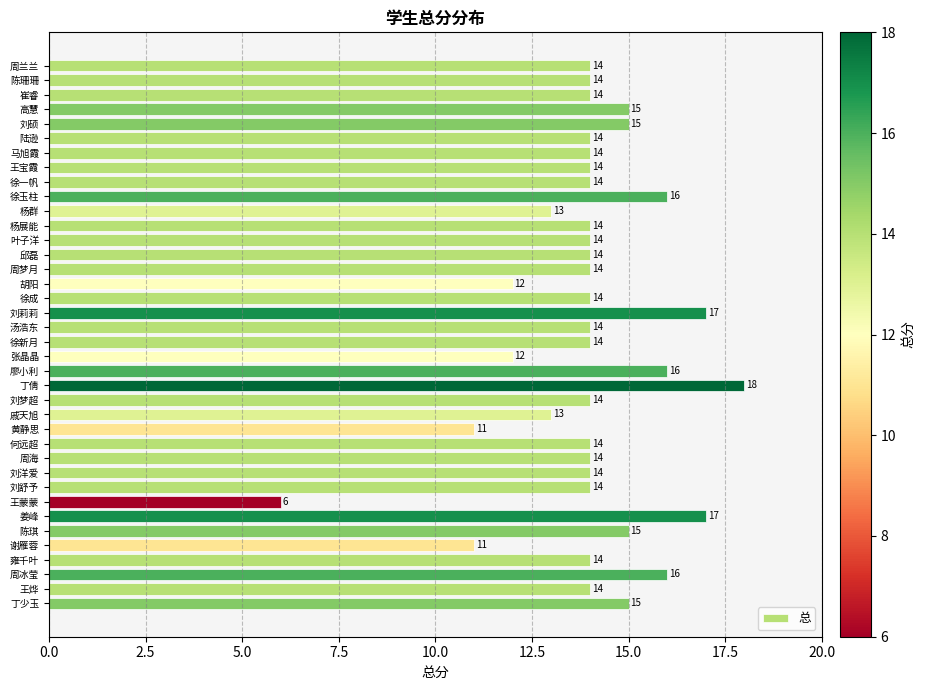

Reading top to bottom, list all the values displayed in this chart.

14	14	14	15	15	14	14	14	14	16	13	14	14	14	14	12	14	17	14	14	12	16	18	14	13	11	14	14	14	14	6	17	15	11	14	16	14	15